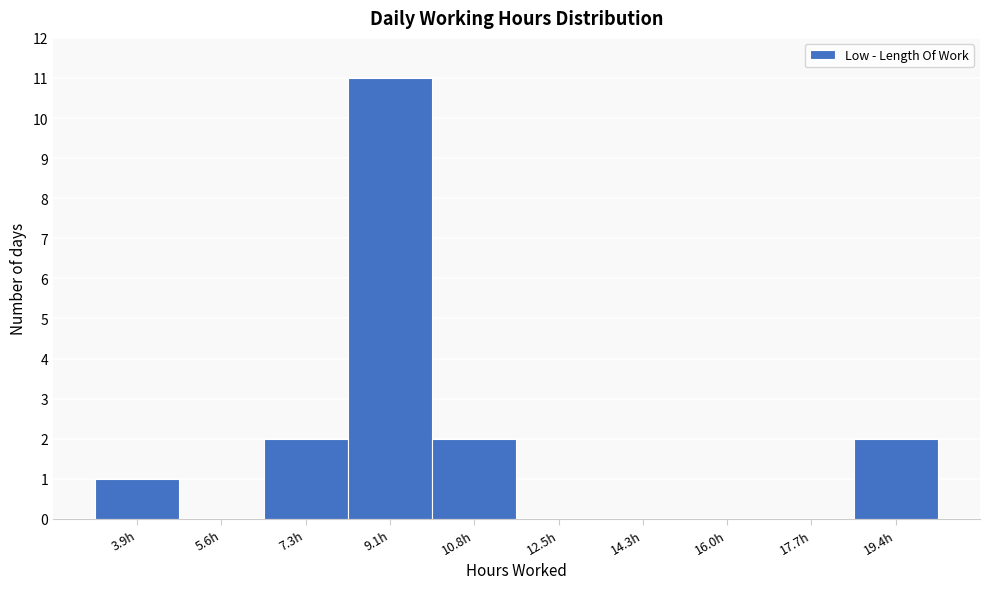

Reading right to left, transcribe all the data shown in this chart.

19.4h=2	17.7h=0	16.0h=0	14.3h=0	12.5h=0	10.8h=2	9.1h=11	7.3h=2	5.6h=0	3.9h=1